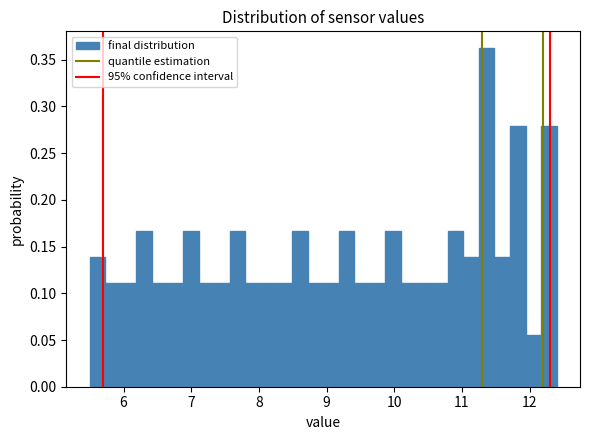

Read against the x-axis, roughly where is the centre of the tallest bar?

11.4